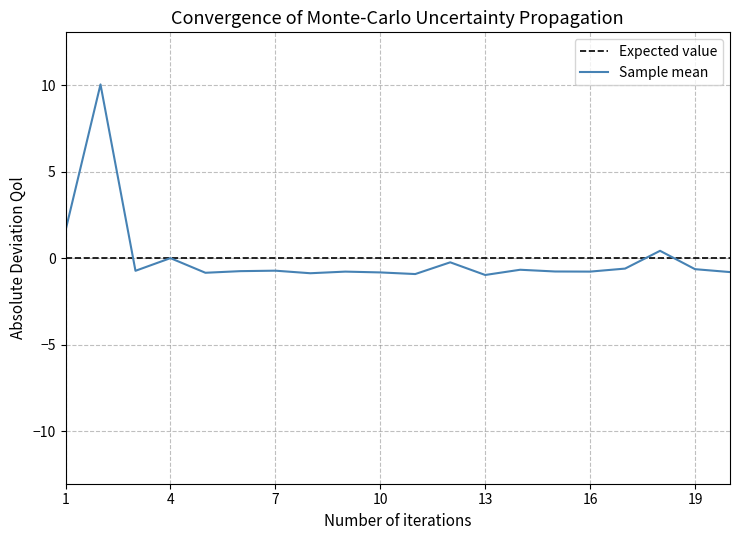

Is this an area chart (filled region under the line)?

No